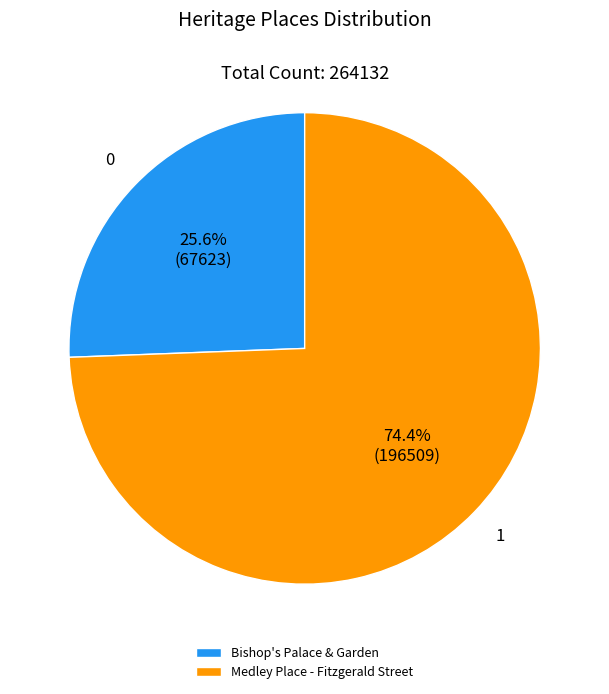

Which category accounts for the majority?

Medley Place - Fitzgerald Street